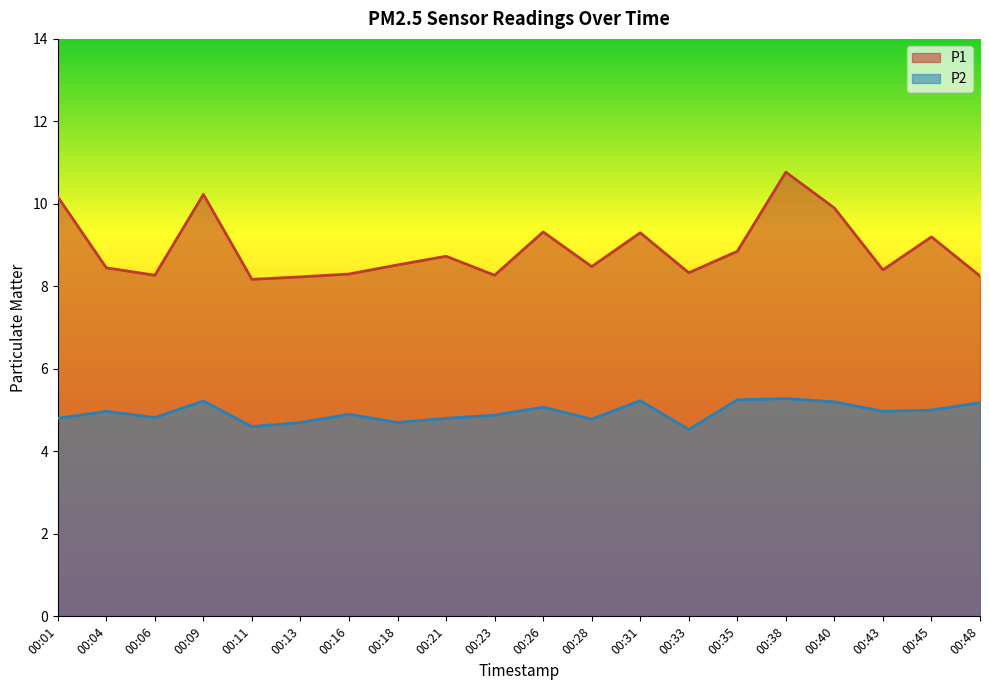

In P1, how many points are higher than both neighbors (excluding endpoints)?

6